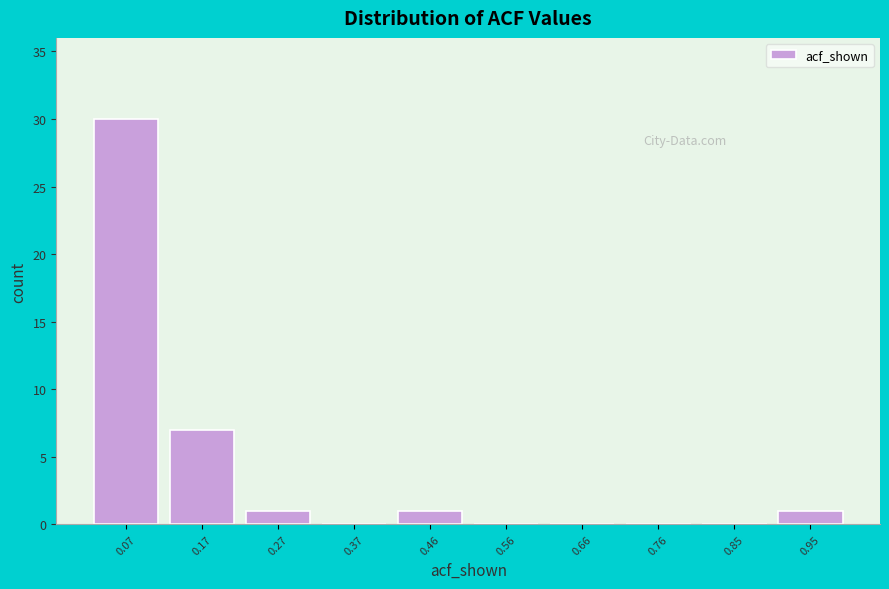

Which range on the x-axis has the tallest bar?

0.03 to 0.12